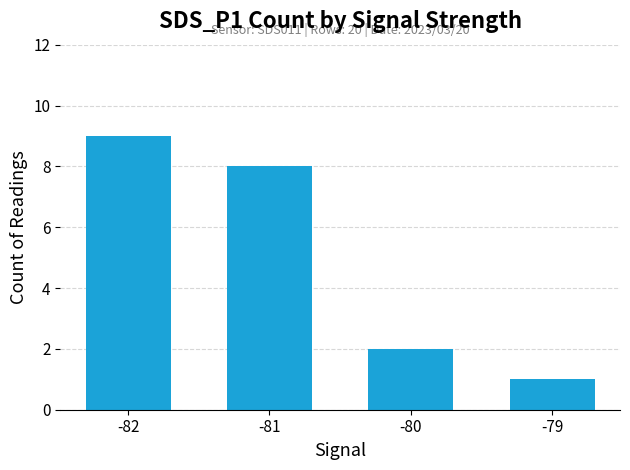

What is the greatest value displayed?

9